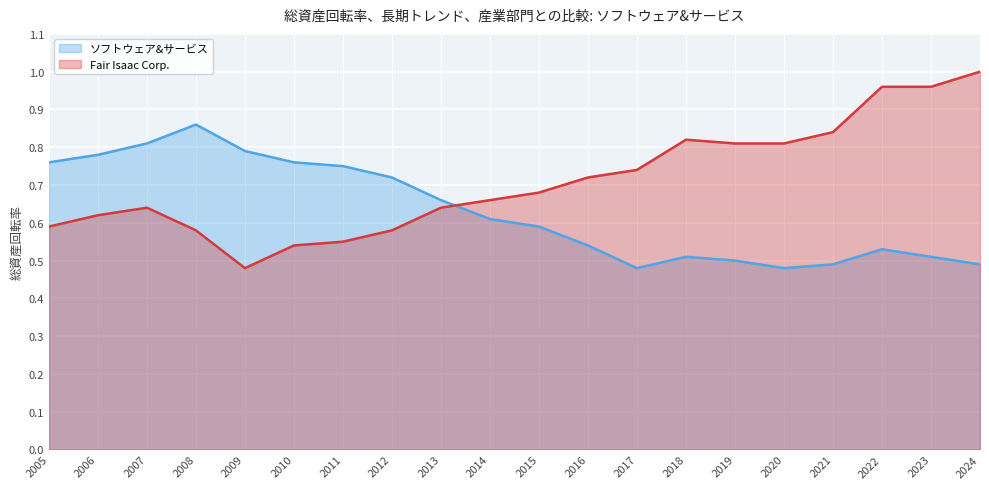

The value of Fair Isaac Corp. at 2016 is 0.4. True or false?

False